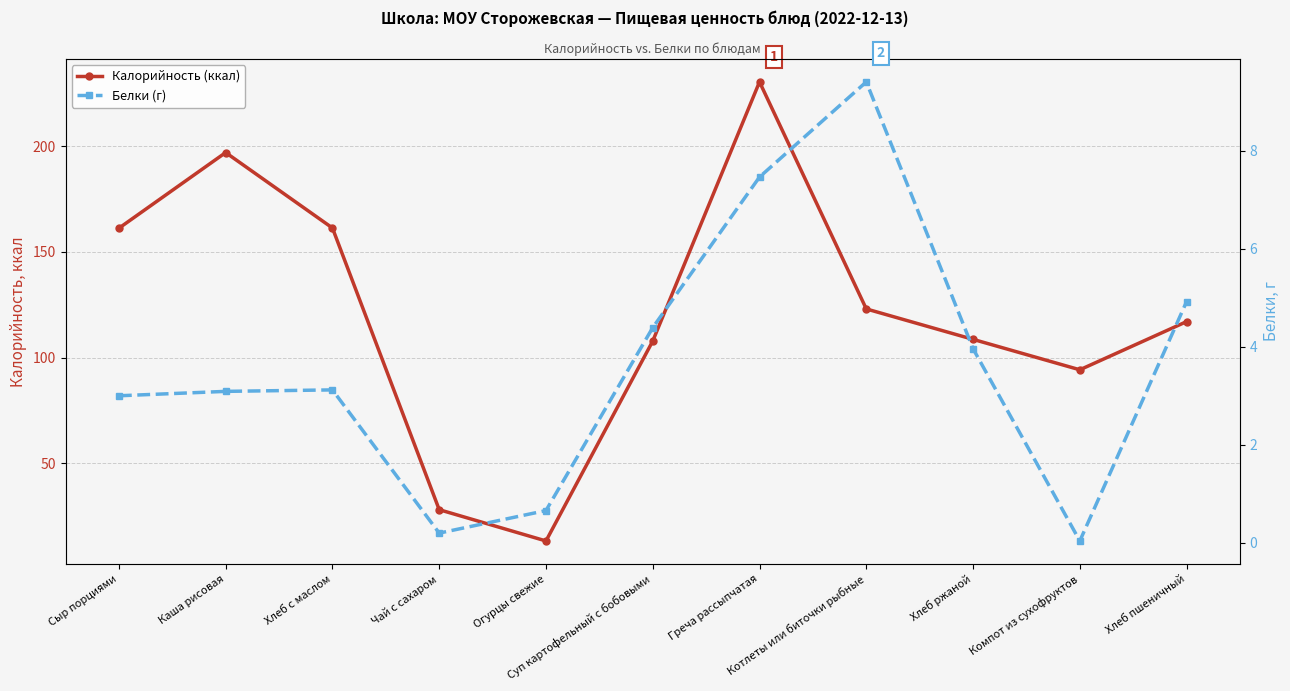

Reading left to right, transcribe all the data shown in this chart.

Калорийность (ккал): 161.2	197.0	161.3	28.0	13.2	107.8	230.4	123.0	108.6	94.2	117.0
Белки (г): 3.0	3.1	3.1	0.2	0.7	4.4	7.5	9.4	4.0	0.0	4.9